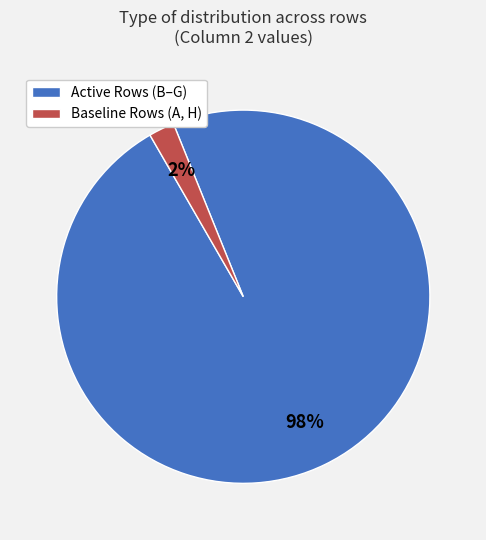

To the nearest percent, what is the difference between the largest and smallest slice percentages?

96%